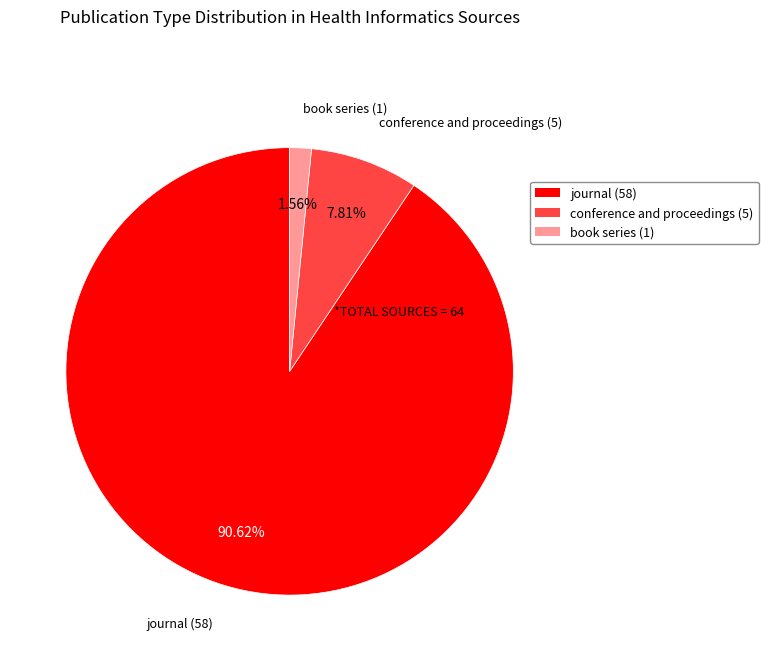

What is the smallest slice in the pie chart?

book series